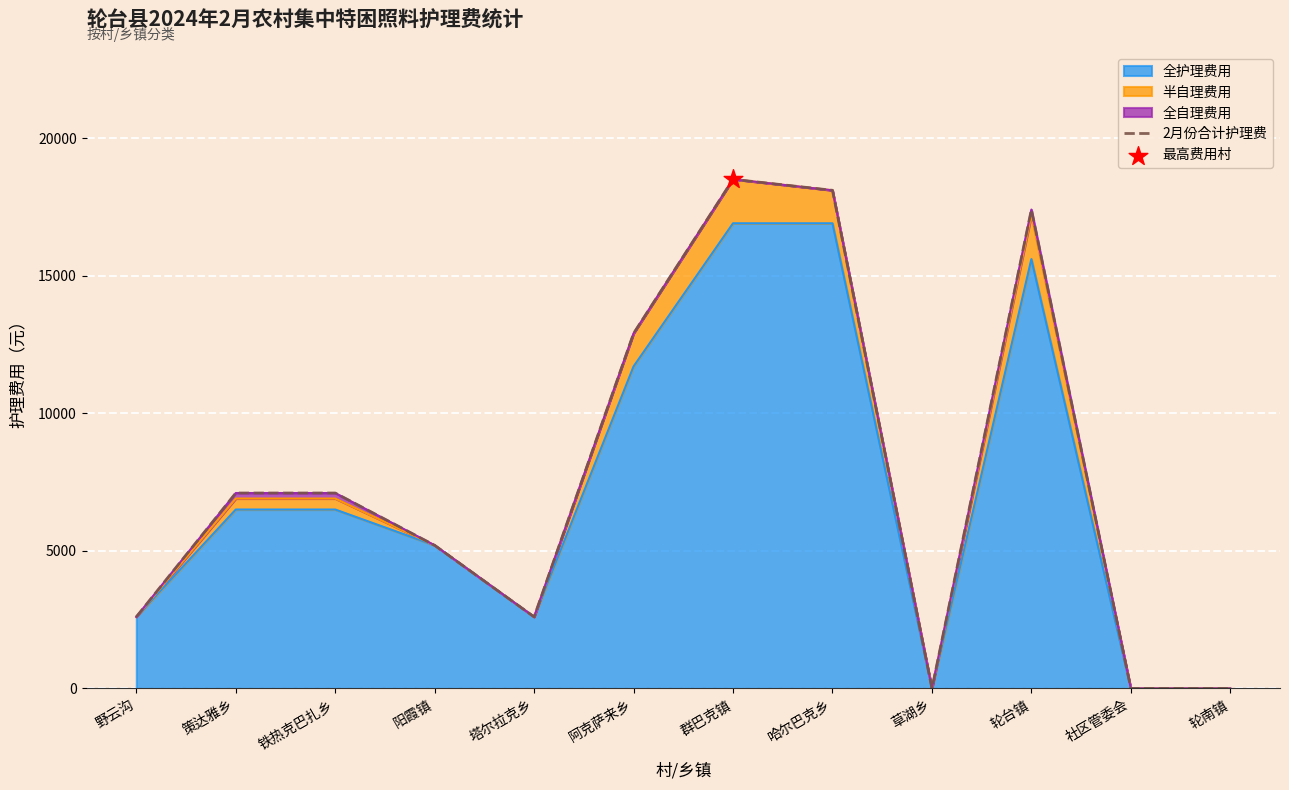

What is the change in value from 阳霞镇 to 群巴克镇?

+13300